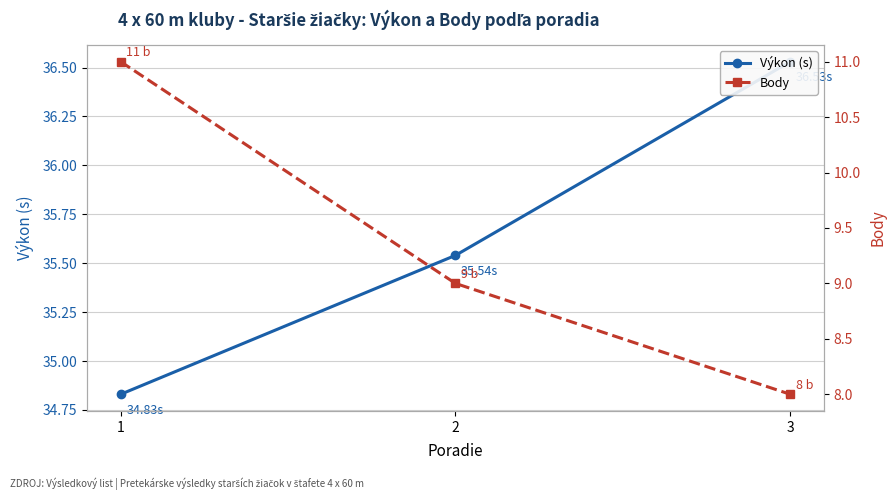

Reading left to right, transcribe all the data shown in this chart.

Výkon (s): 1=34.8	2=35.5	3=36.5
Body: 1=11.0	2=9.0	3=8.0